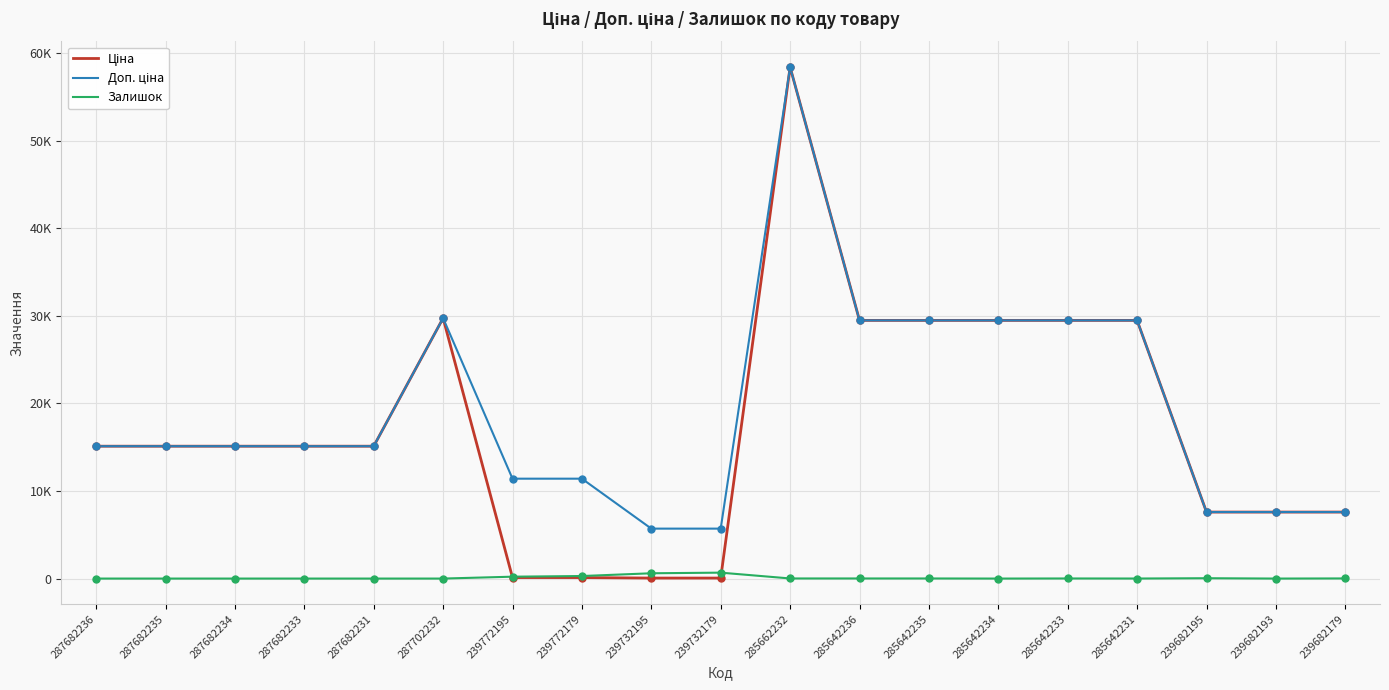

Which series has the largest total across all categories?

Доп. ціна